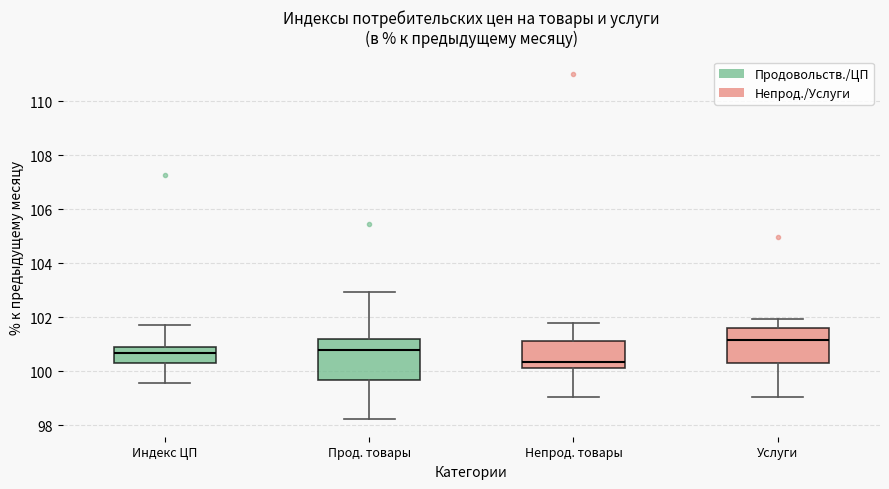

Reading left to right, transcribe this box plot: for each box, give where its median line is, the range the box spans, and where its two whiskers end, as read against the y-axis. The values are not printed on the chart, so give them approximately, as read against the axis.

Индекс ЦП: median 100.6, box 100.4 to 100.8, whiskers 99.6 to 101.8
Прод. товары: median 100.8, box 99.6 to 101.2, whiskers 98.2 to 103.0
Непрод. товары: median 100.4, box 100.2 to 101.2, whiskers 99.0 to 101.8
Услуги: median 101.2, box 100.4 to 101.6, whiskers 99.0 to 102.0